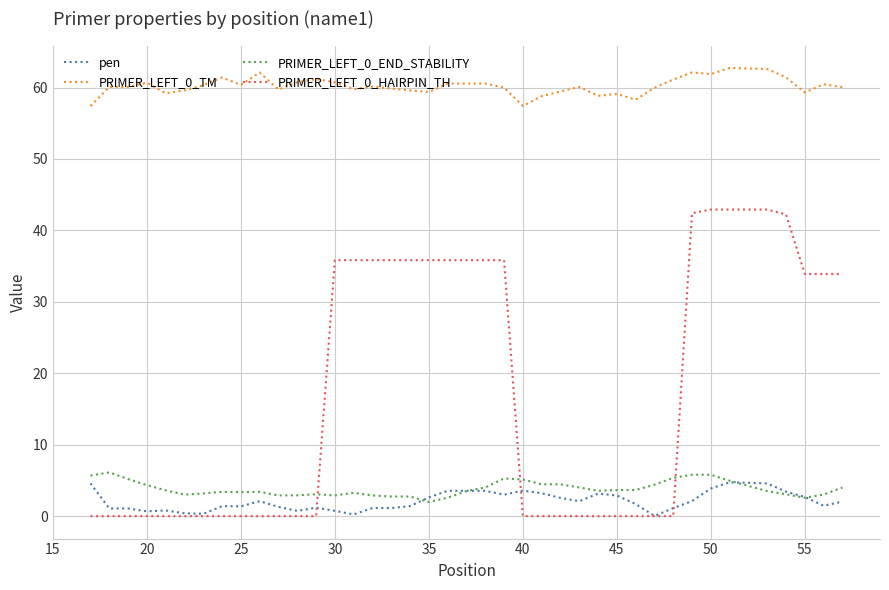

What is the difference between the maximum and second lowest values in the PRIMER_LEFT_0_TM series?

5.3